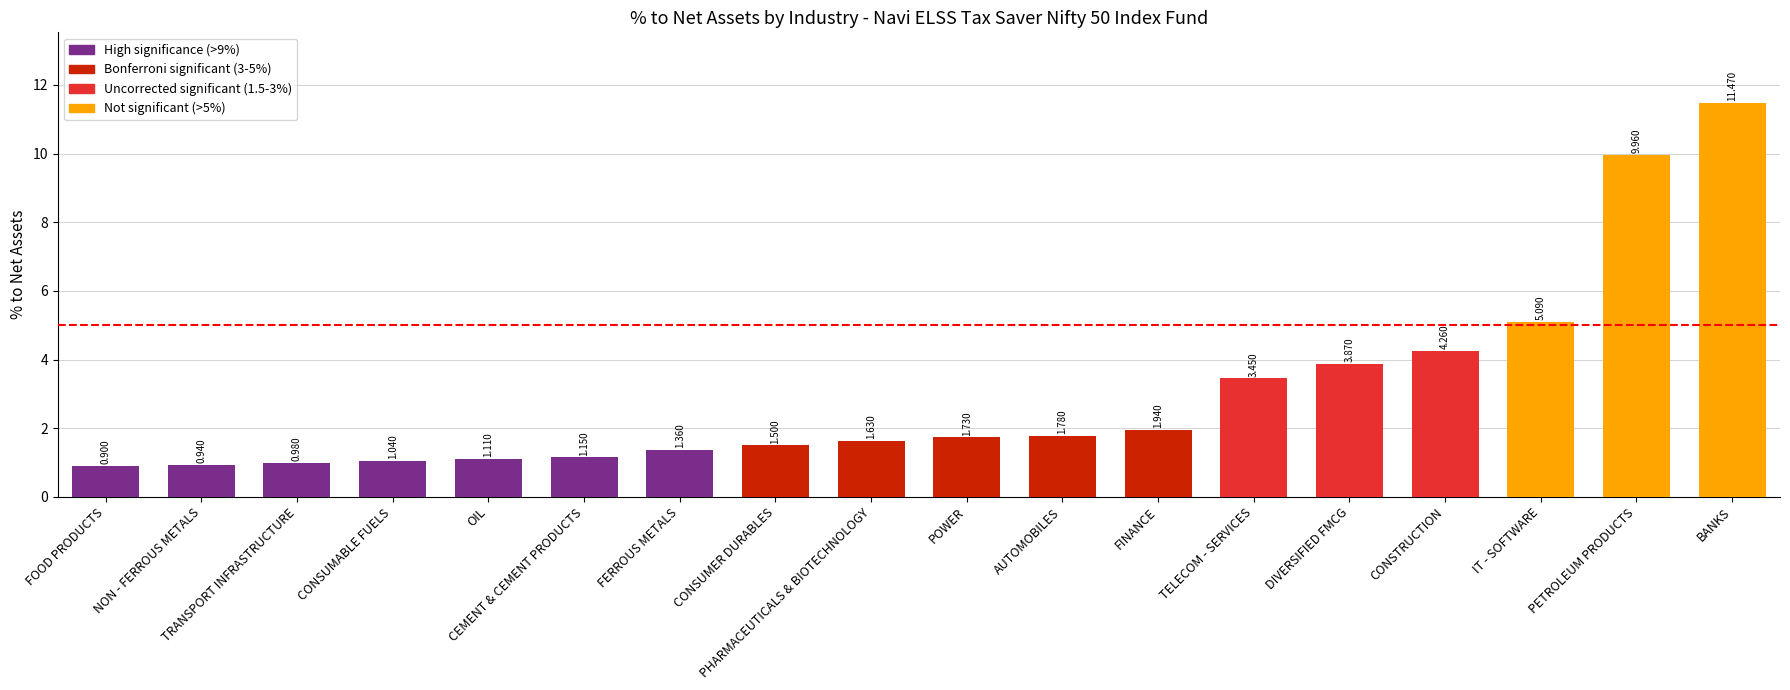

How many series are shown in this chart?

1